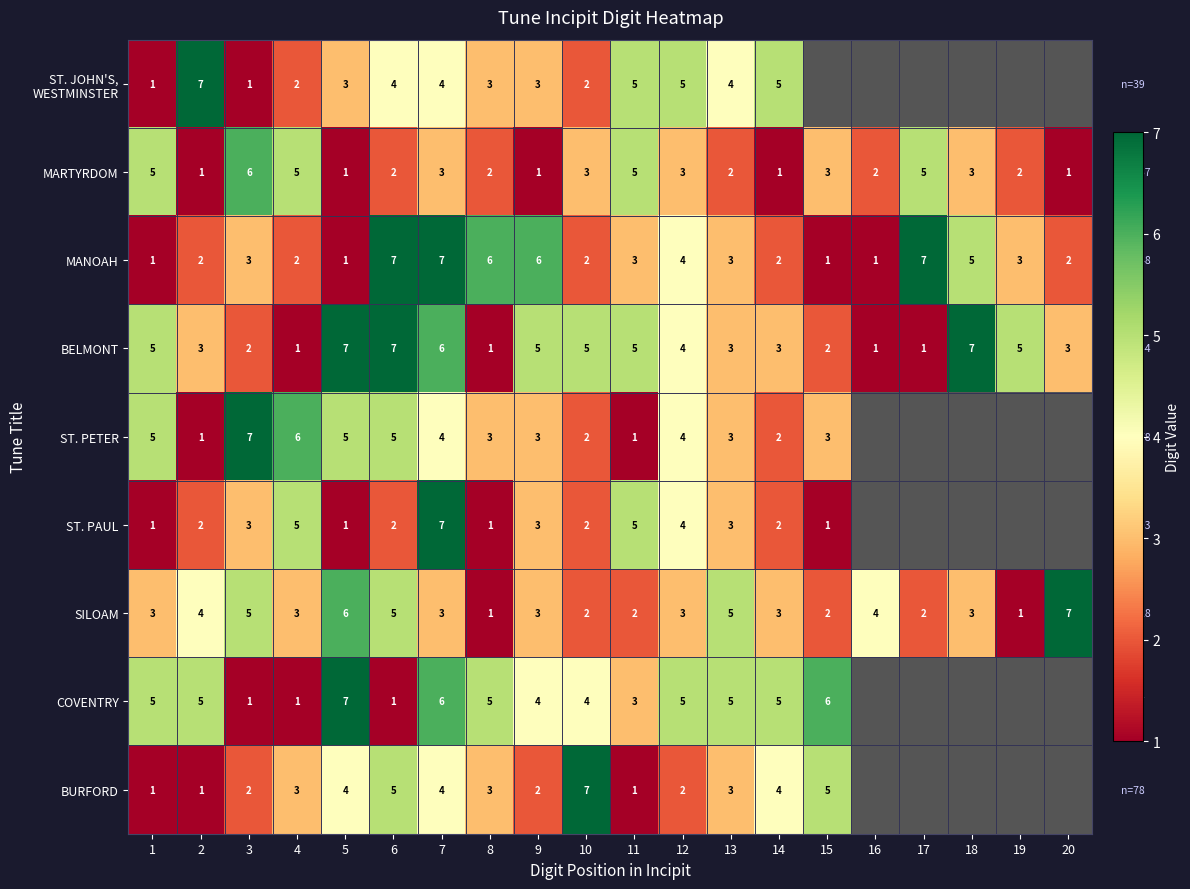

The ST. PETER series shows 5 at 6. True or false?

True